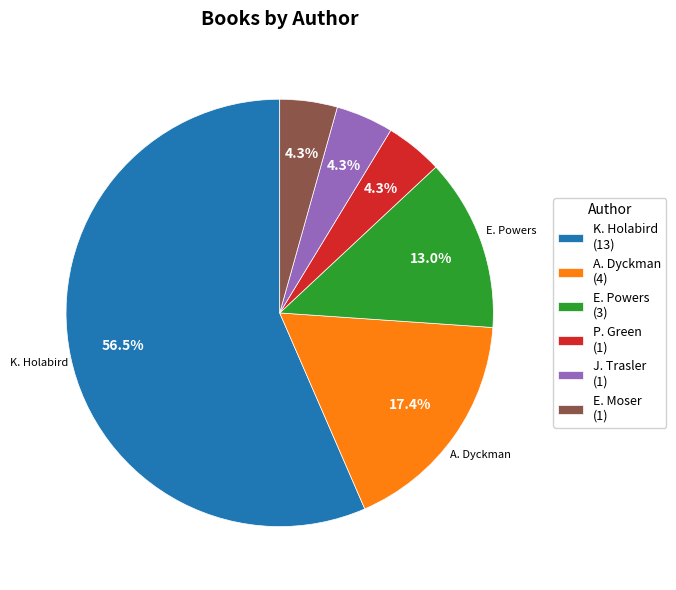

Between K. Holabird (13) and J. Trasler (1), which is larger?

K. Holabird (13)